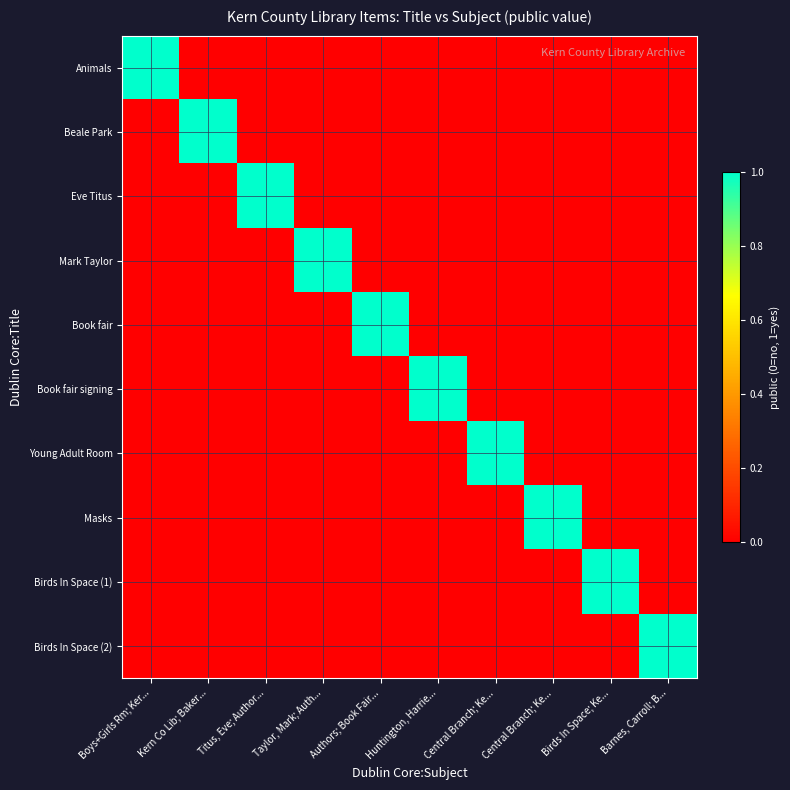

What is the greatest value displayed?

1